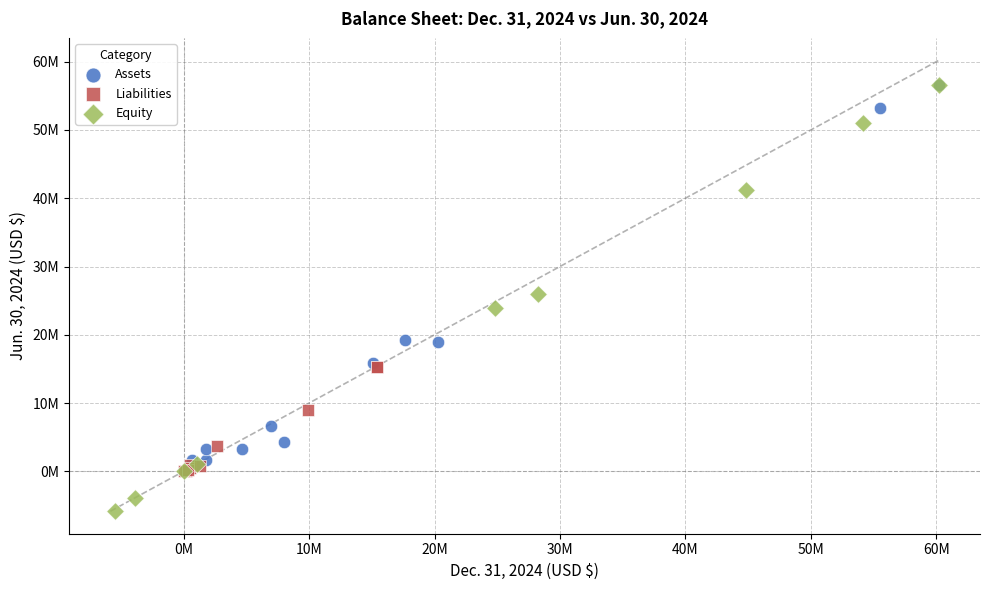

What are all the series names shown in the legend?

Assets, Liabilities, Equity